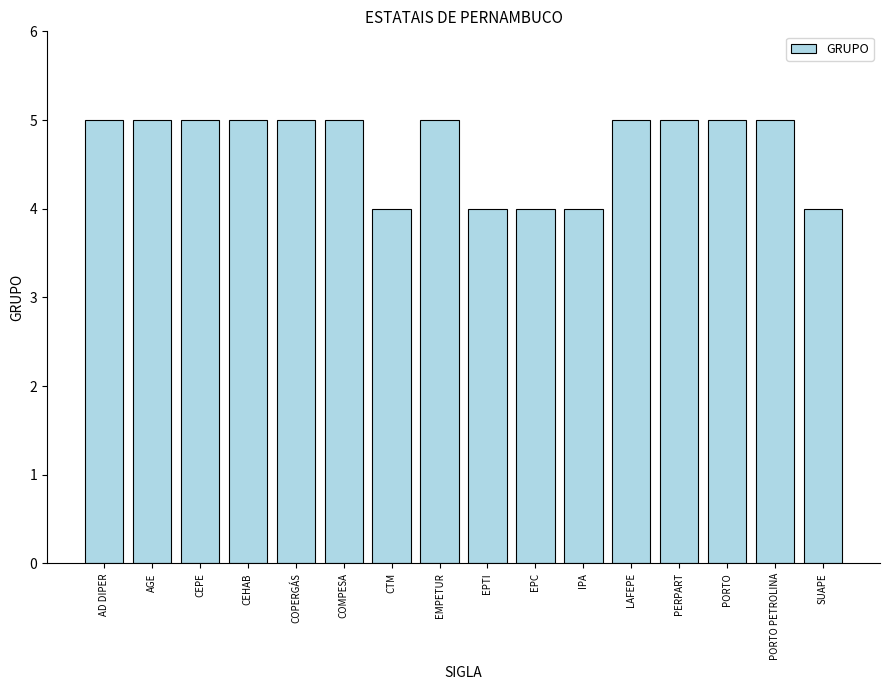

What is the sum of the values at AD DIPER and IPA?

9